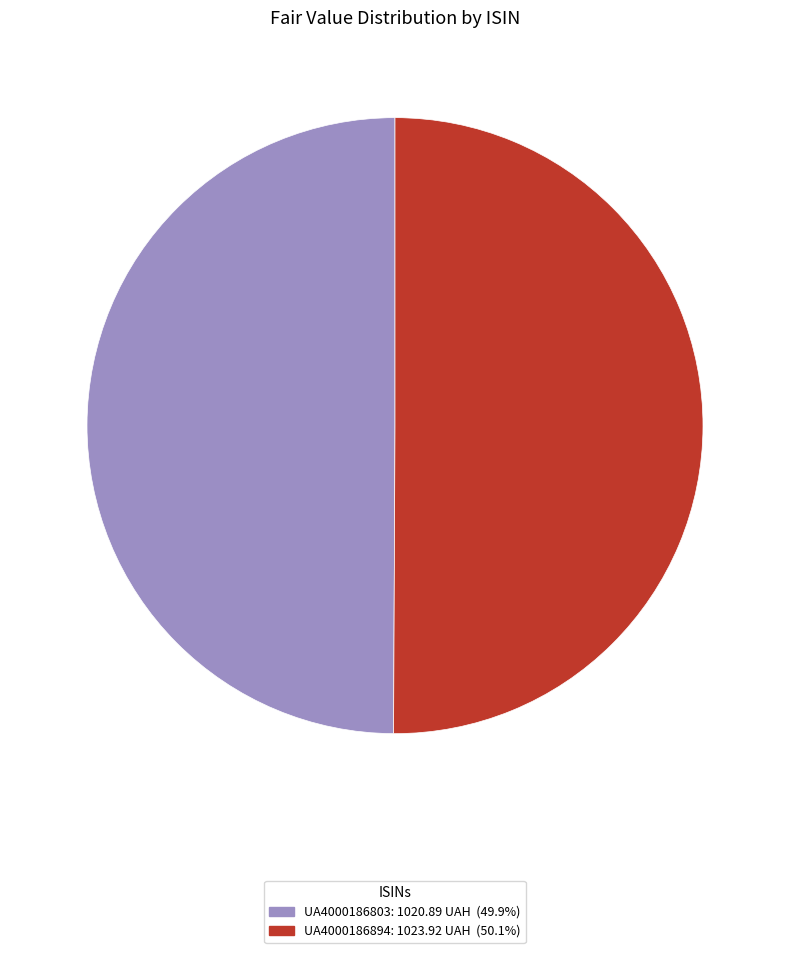

Is the sum of UA4000186894 and UA4000186803 greater than half?

Yes